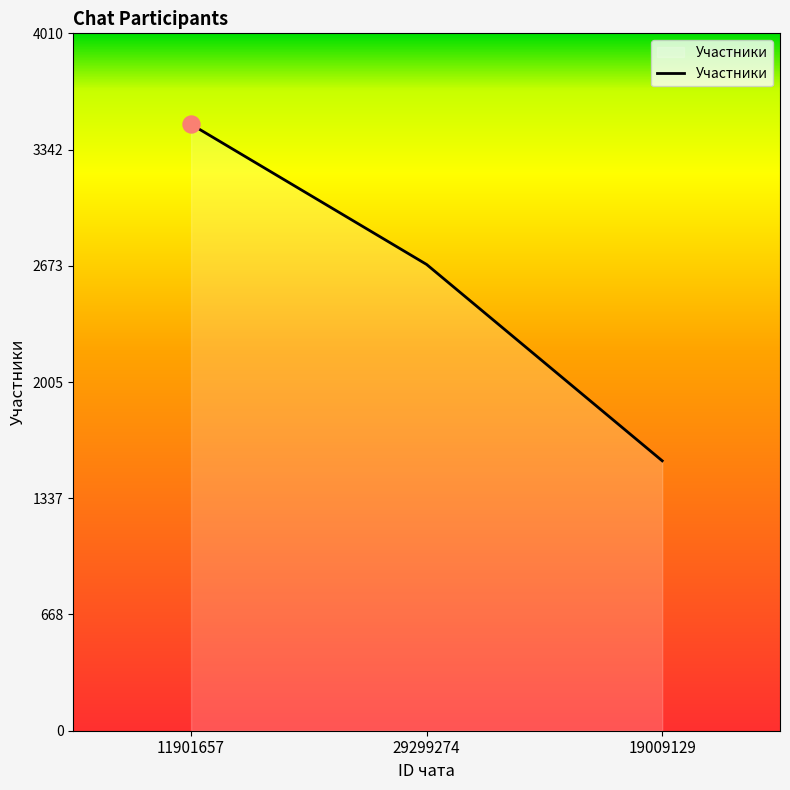

What is the change in value from 29299274 to 19009129?

-1129